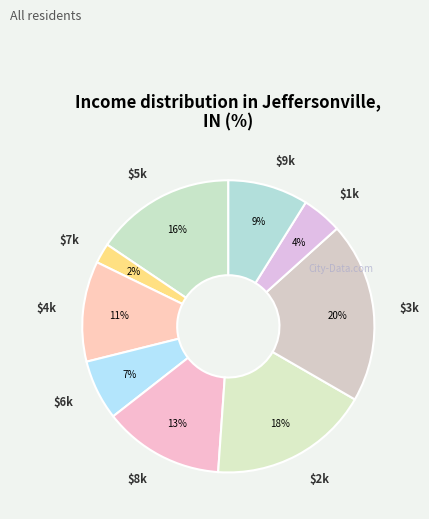

What is the largest slice in the pie chart?

3